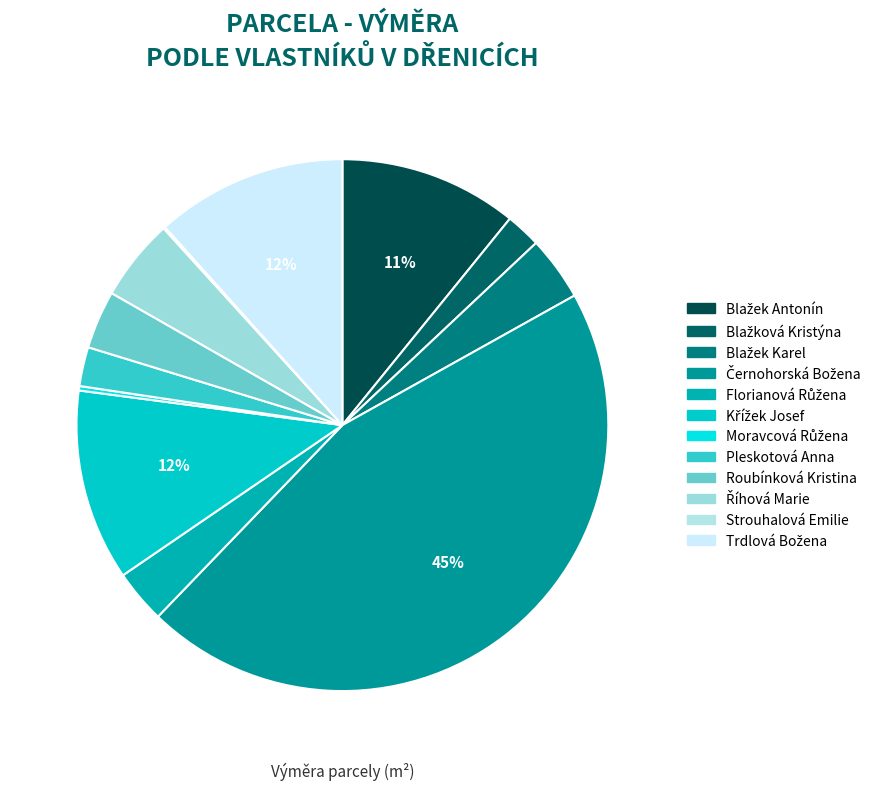

What percentage is the Trdlová Božena slice, to the nearest percent?

12%